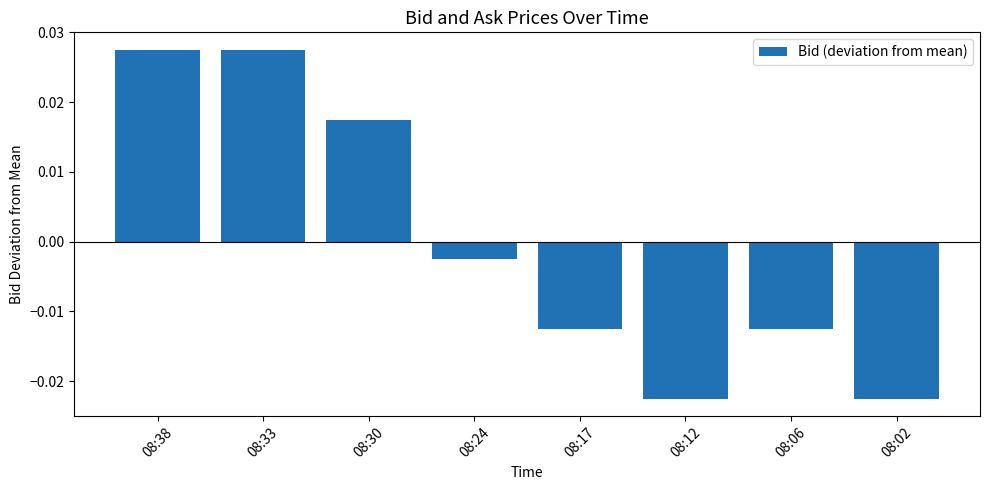

How many values exceed 0?

3